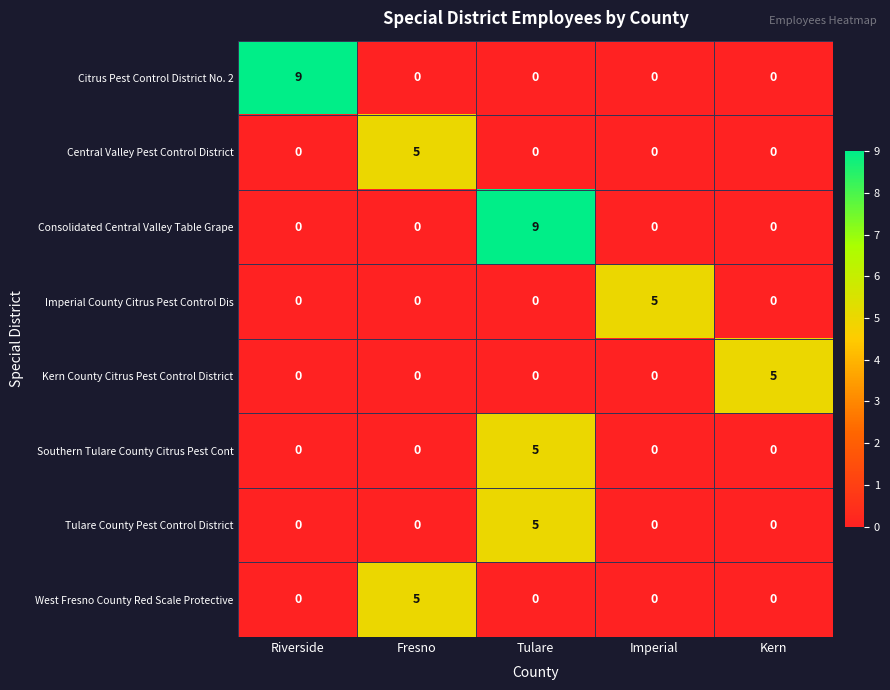

How many data points does each series have?

5